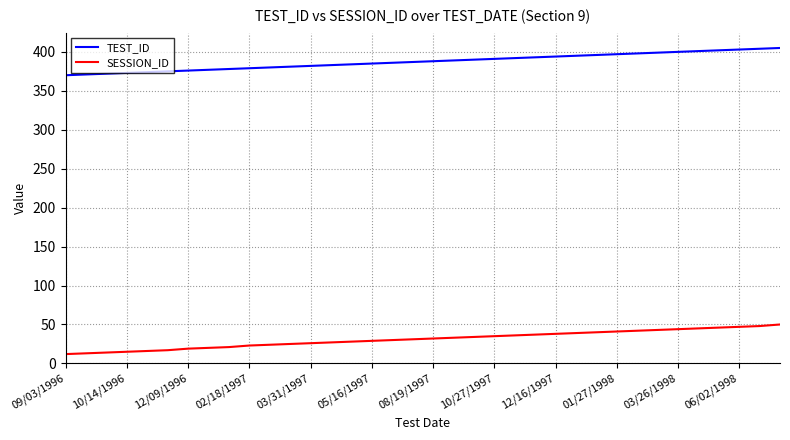

What is the difference between the second highest and second lowest values in the SESSION_ID series?

35